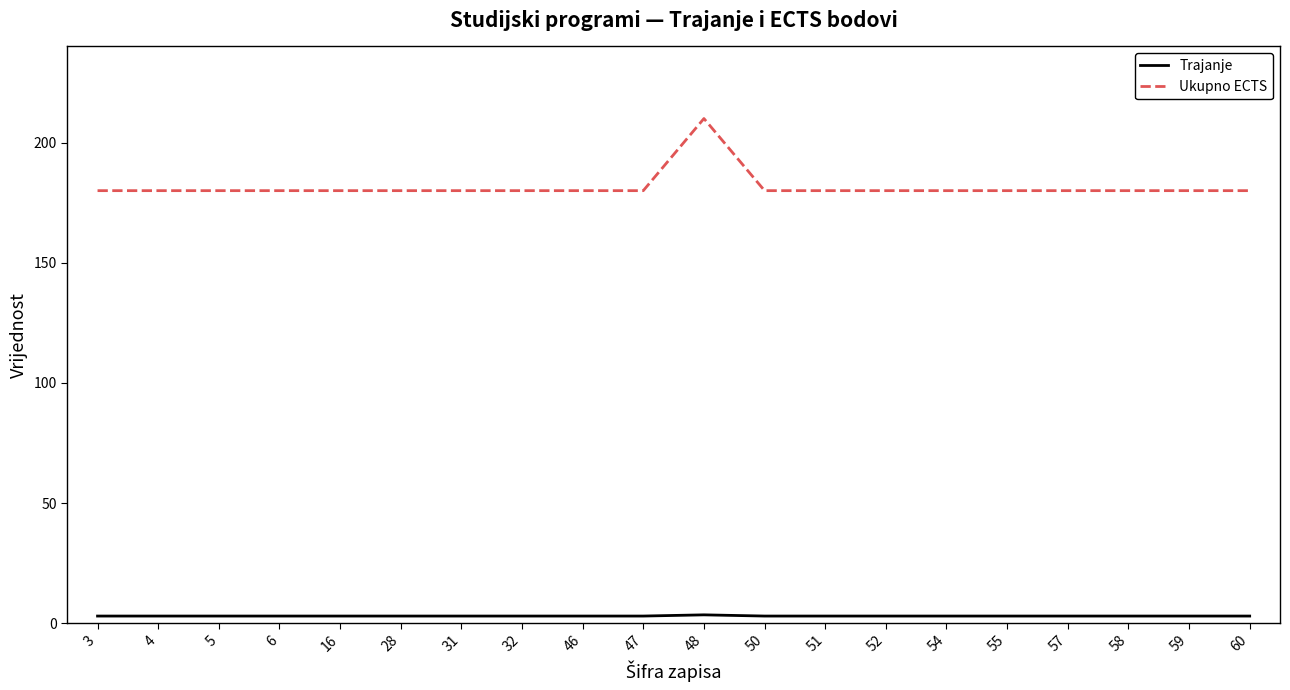

How many lines are shown in the chart?

2